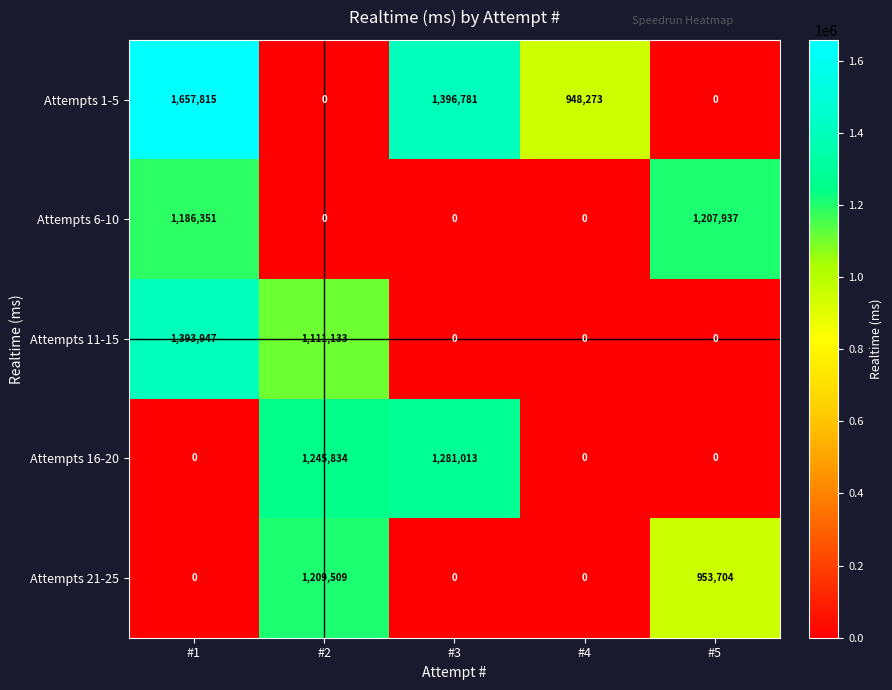

At how many categories does at least one series exceed 177144?

5